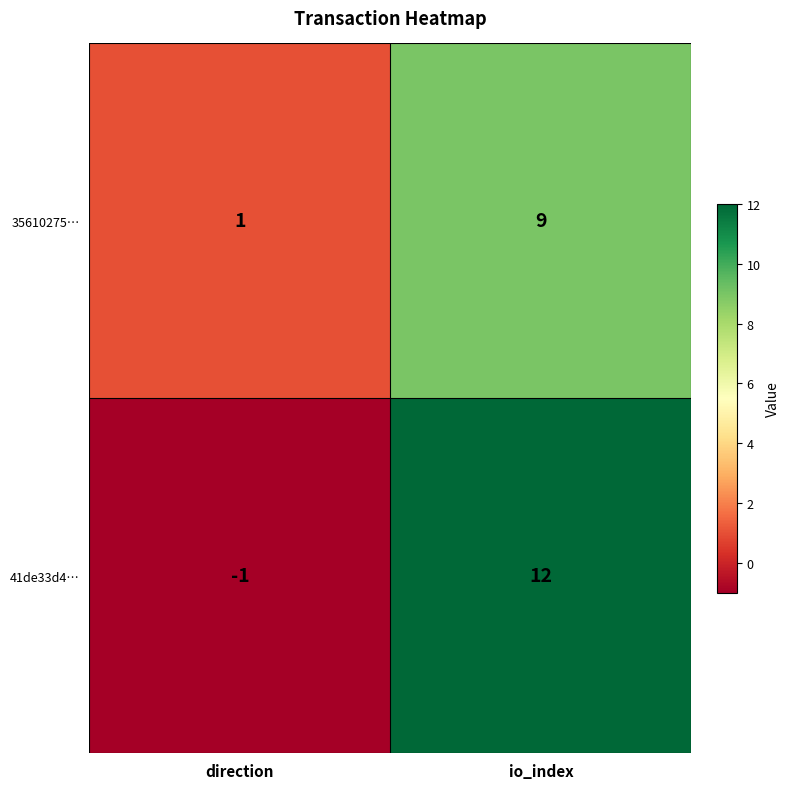

Which series changed the most between direction and io_index?

41de33d4…